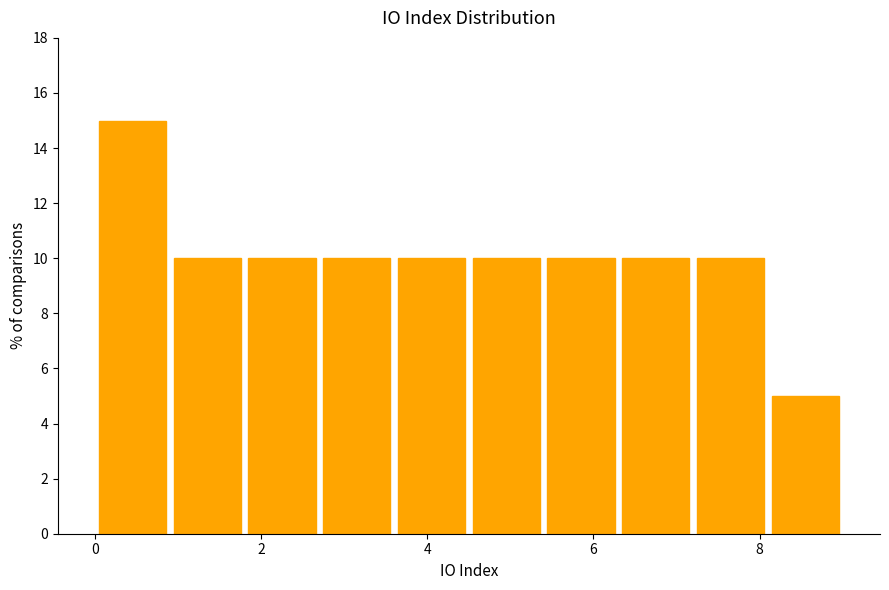

How tall is the bar that spans 3.6 to 4.5 on the x-axis? Neither the bar edges nor the heights are printed on the chart, so give them approximately, as read against the axes.

10